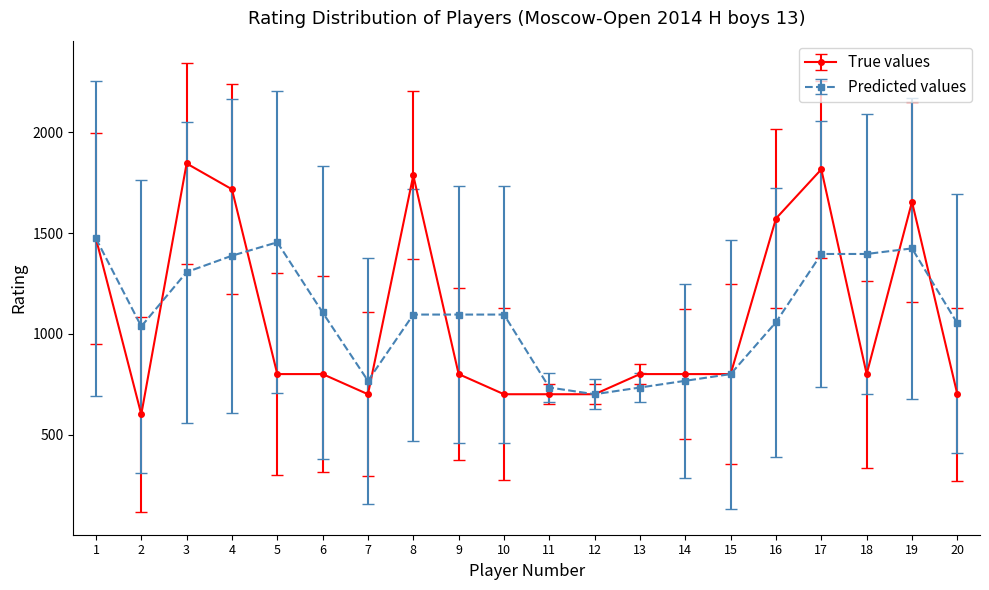

What is the spread (max minus min) of values at 4?

329.7